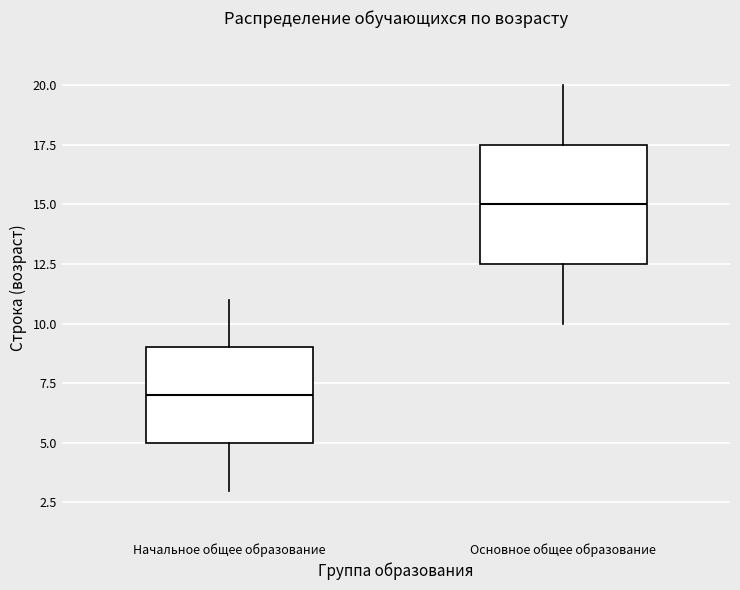

Reading left to right, transcribe this box plot: for each box, give where its median line is, the range the box spans, and where its two whiskers end, as read against the y-axis. The values are not printed on the chart, so give them approximately, as read against the axis.

Начальное общее образование: median 7.0, box 5.0 to 9.0, whiskers 3.0 to 11.0
Основное общее образование: median 15.0, box 12.5 to 17.5, whiskers 10.0 to 20.0